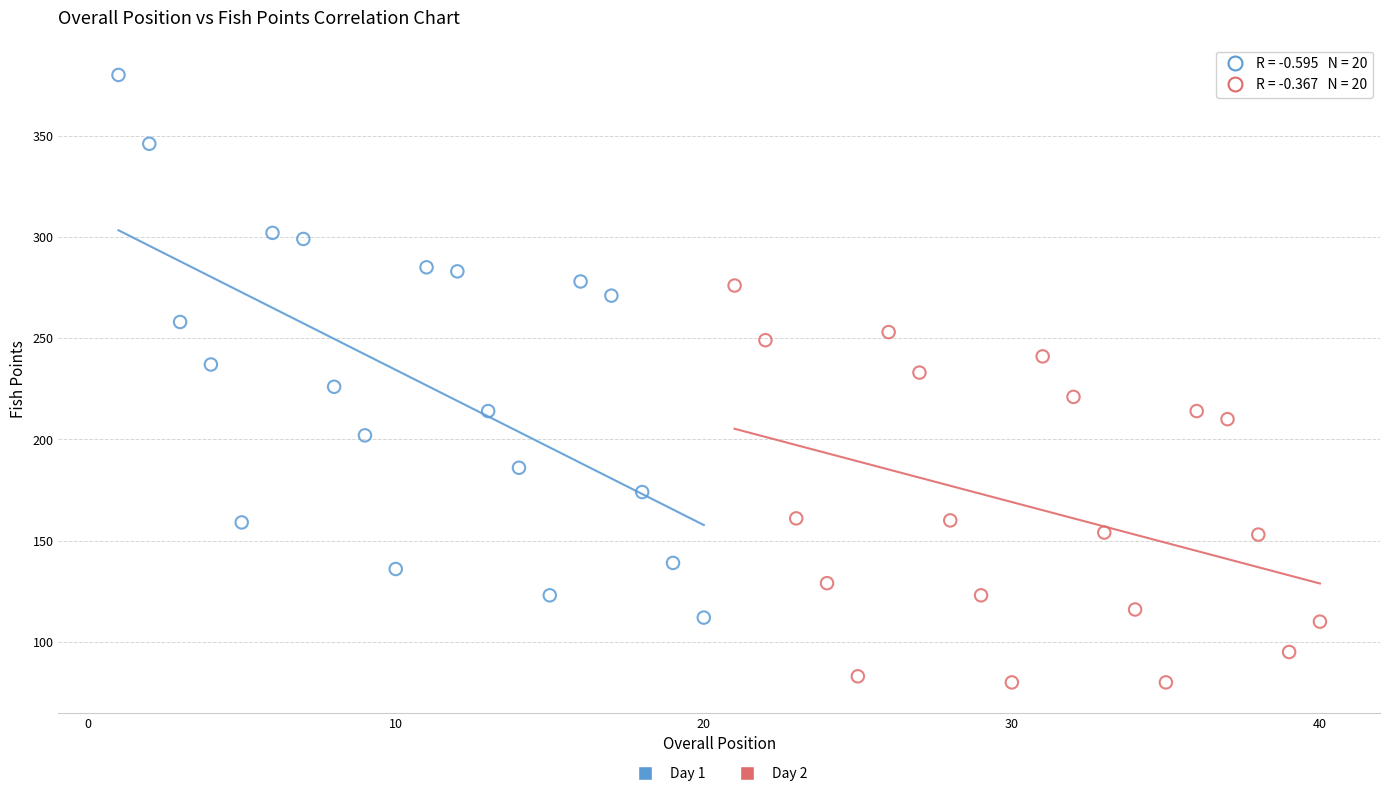

Which series contains the lowest Y value?

Day 2